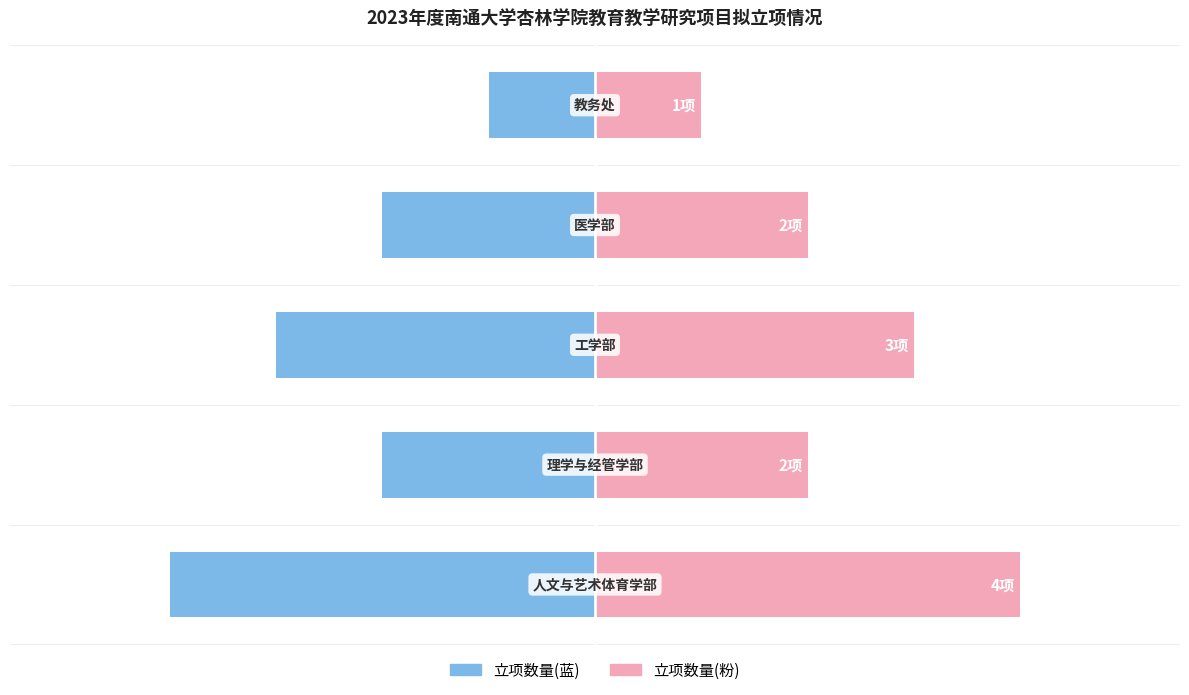

How many series are shown in this chart?

2